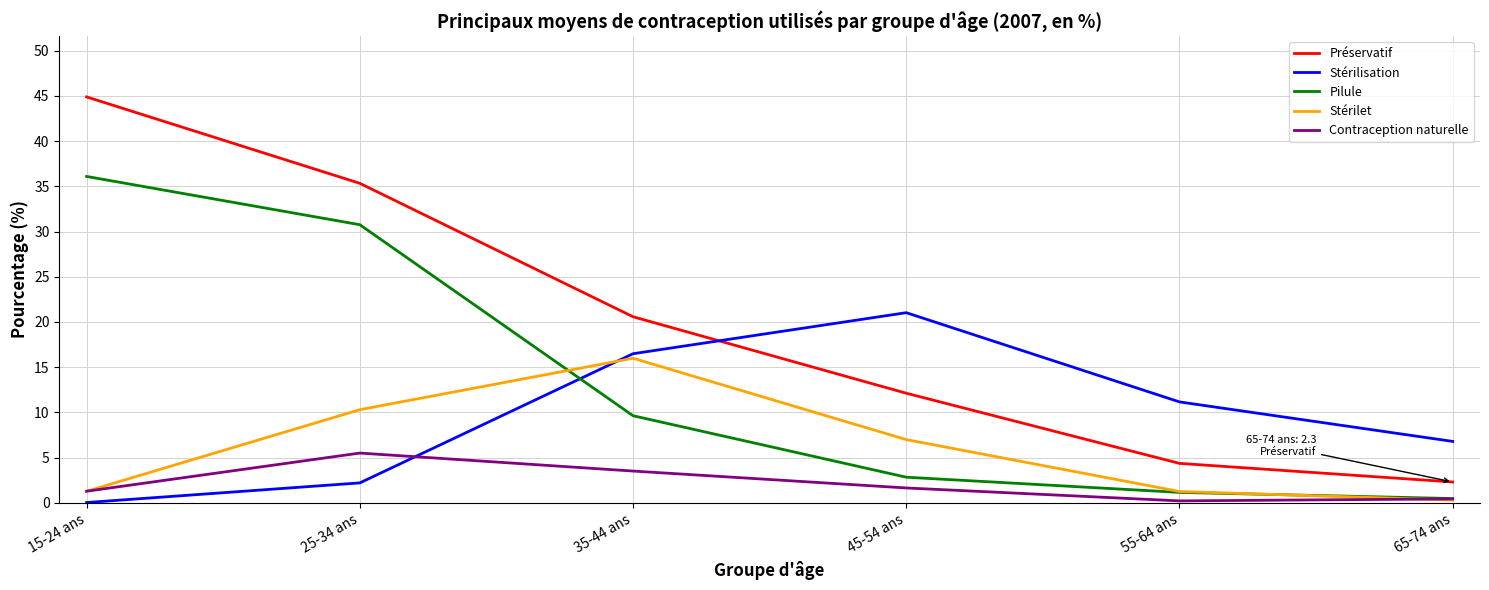

Is the value of Contraception naturelle at 35-44 ans greater than the value of Stérilisation at 35-44 ans?

No